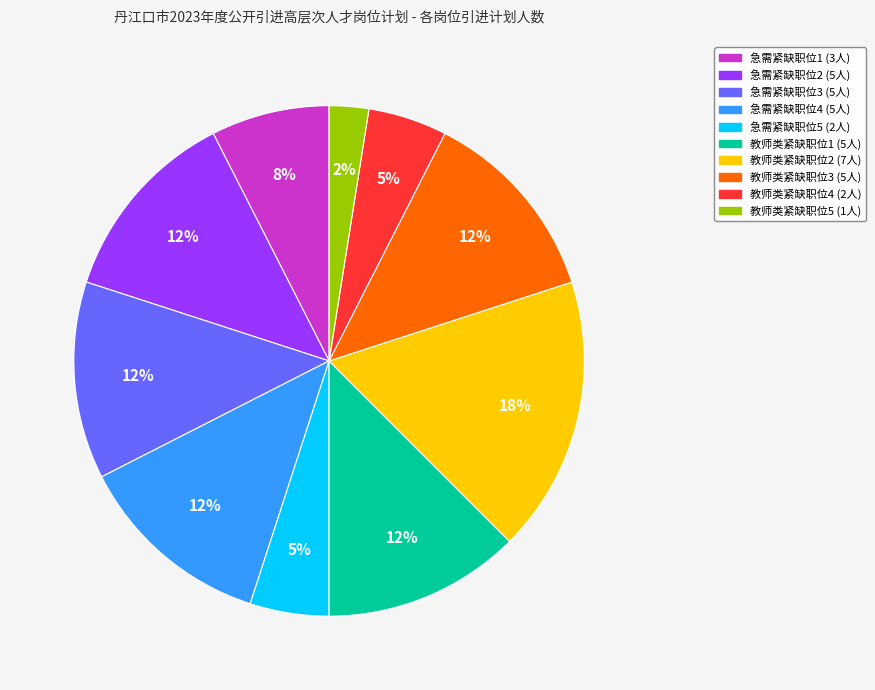

The 教师类紧缺职位4 slice represents 5% of the pie. True or false?

True